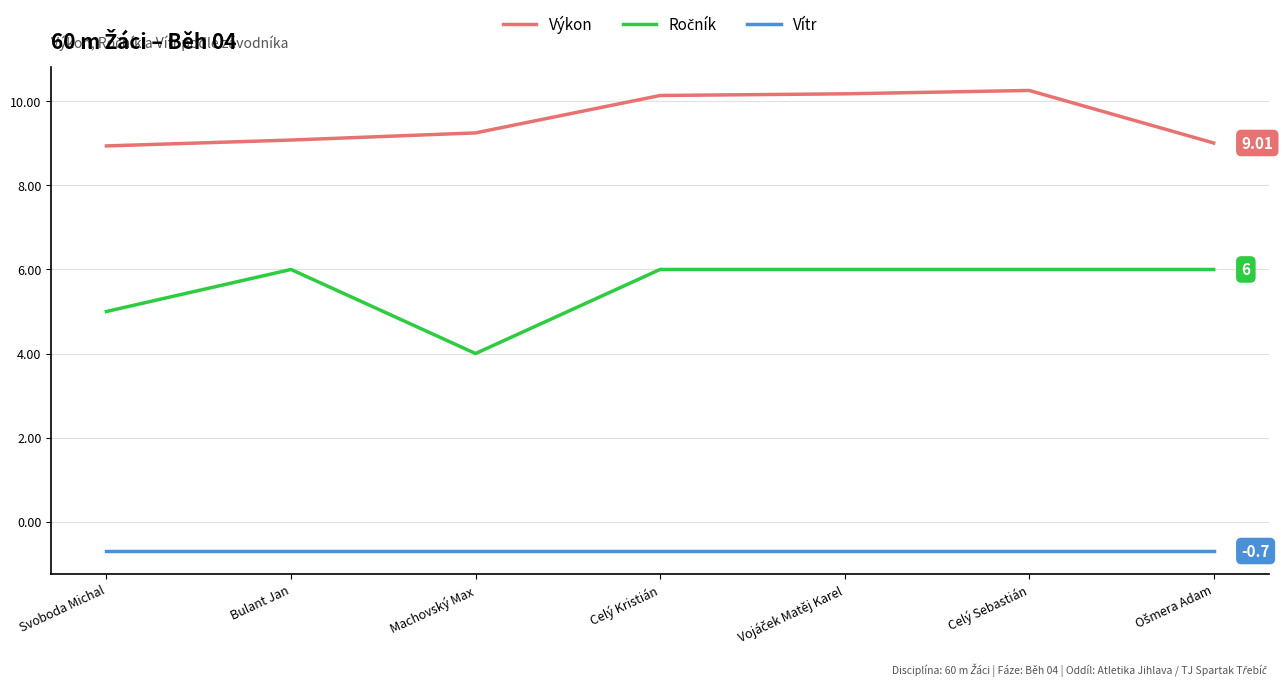

True or false: Vítr and Výkon cross at least once.

False